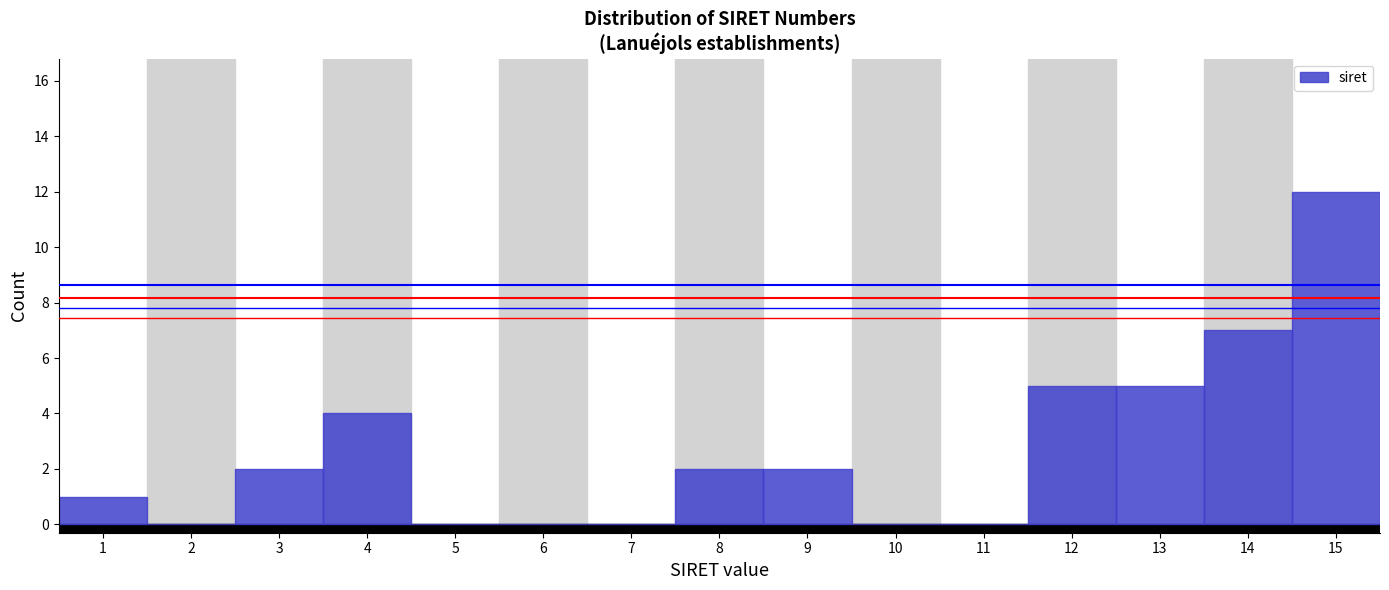

Reading right to left, transcribe all the data shown in this chart.

15=12	14=7	13=5	12=5	11=0	10=0	9=2	8=2	7=0	6=0	5=0	4=4	3=2	2=0	1=1